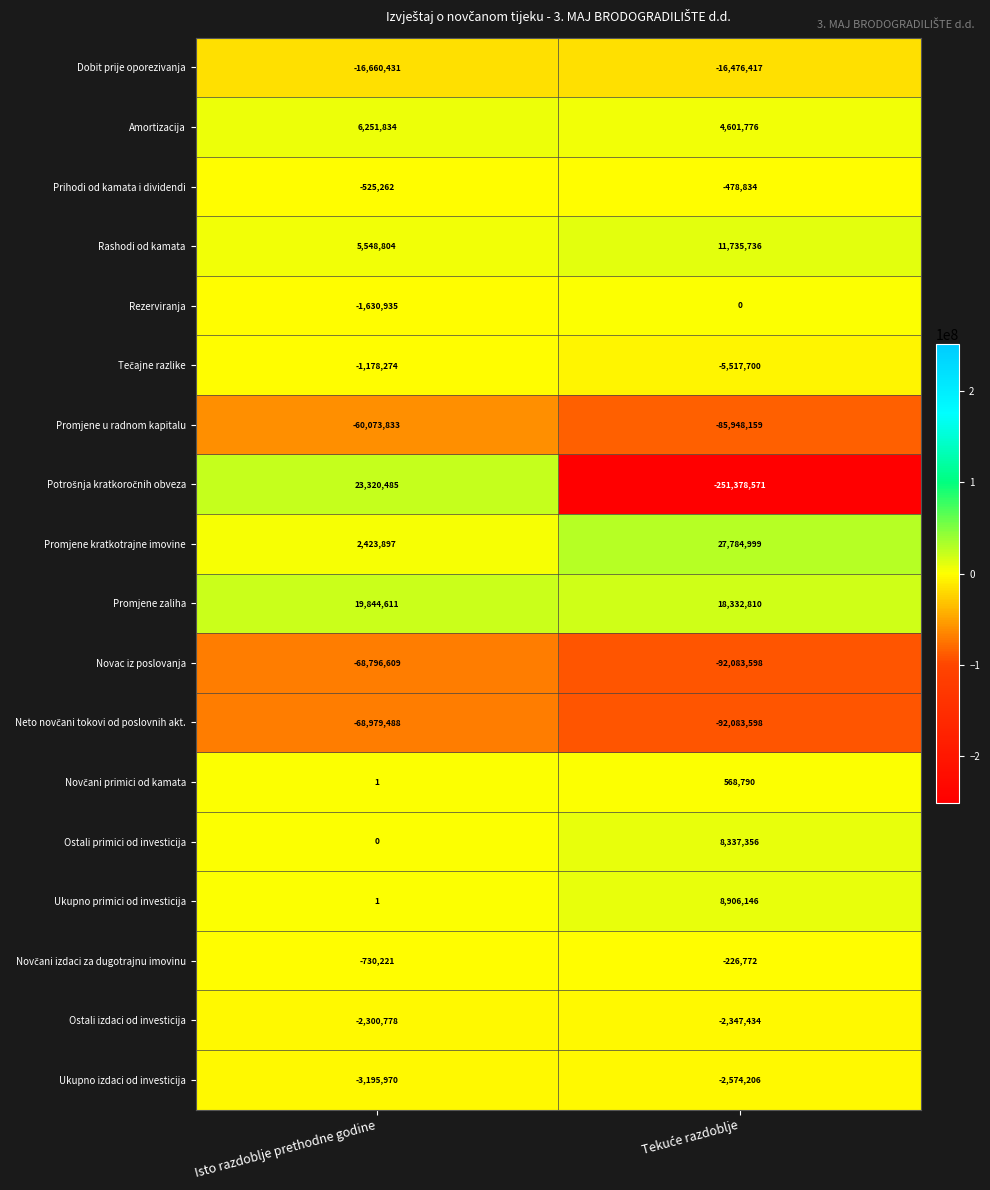

What is the maximum value shown in the chart?

27784999